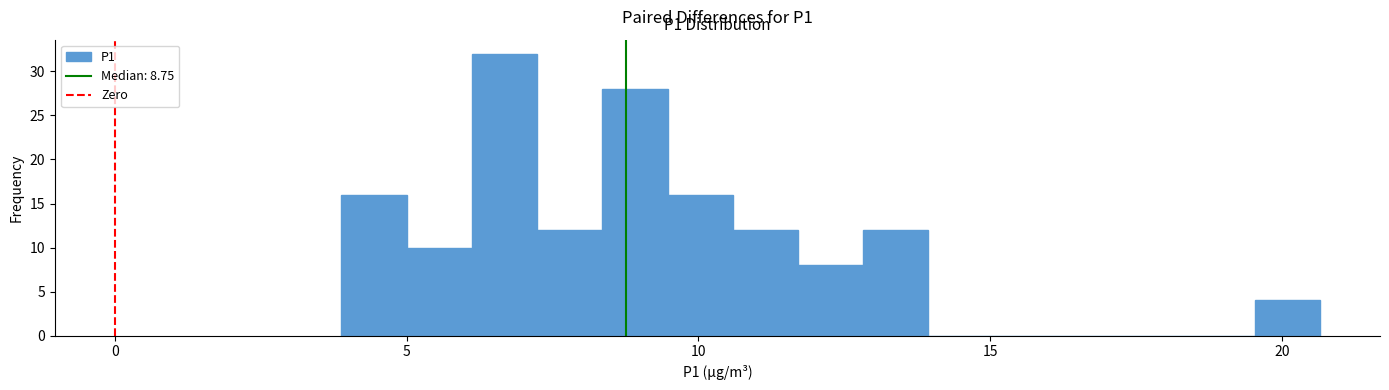

Read against the x-axis, roughly where is the centre of the tallest bar?

6.5